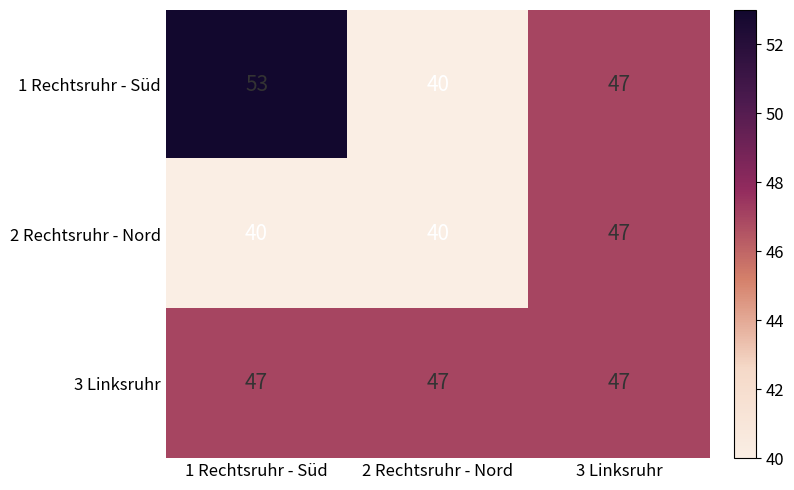

Read the 1 Rechtsruhr - Süd value at 1 Rechtsruhr - Süd, to the nearest 10.

50